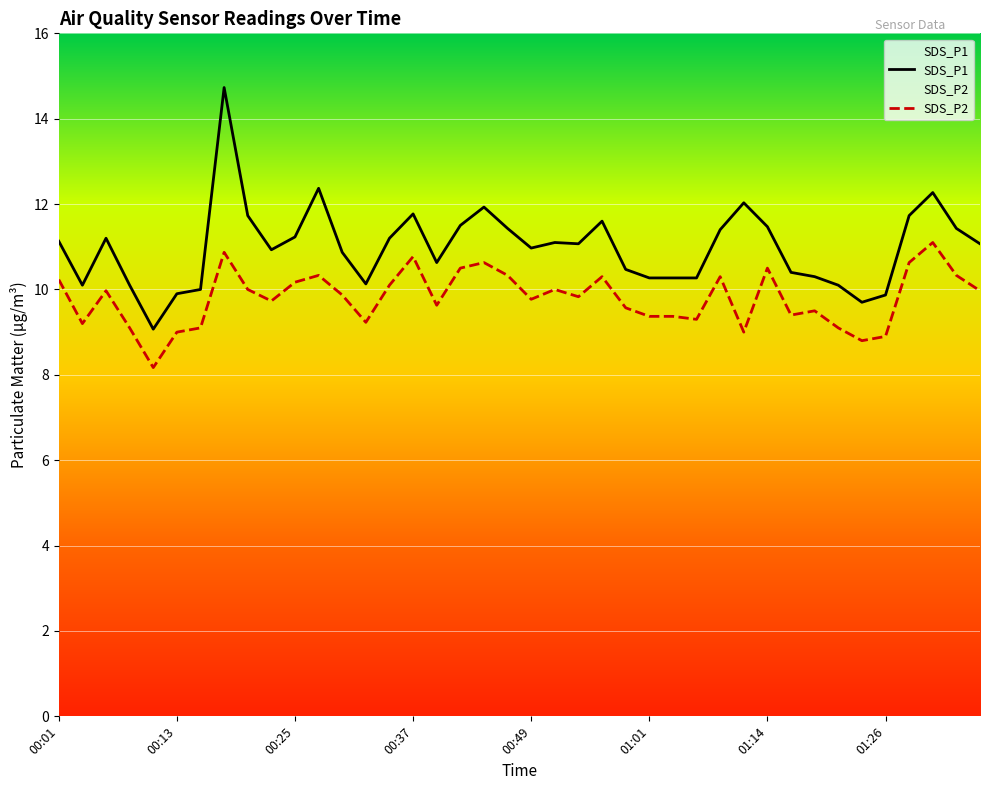

What is the sum of the SDS_P1 values at 00:54 and 00:01?

22.2